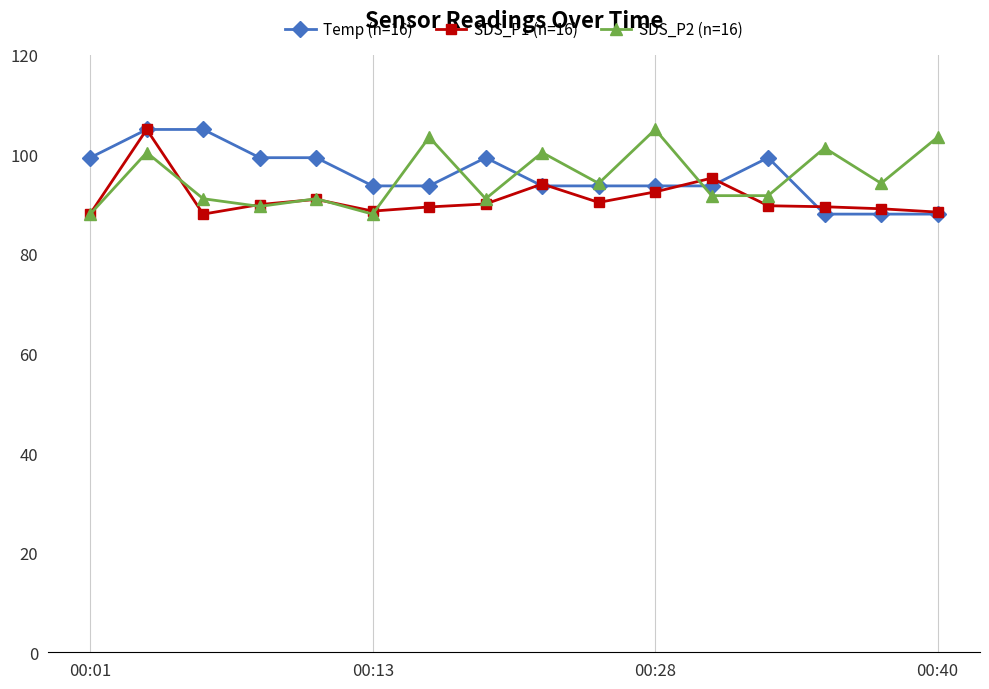

What is the value of the SDS_P2 (n=16) point at the 8th from the left?

91.1